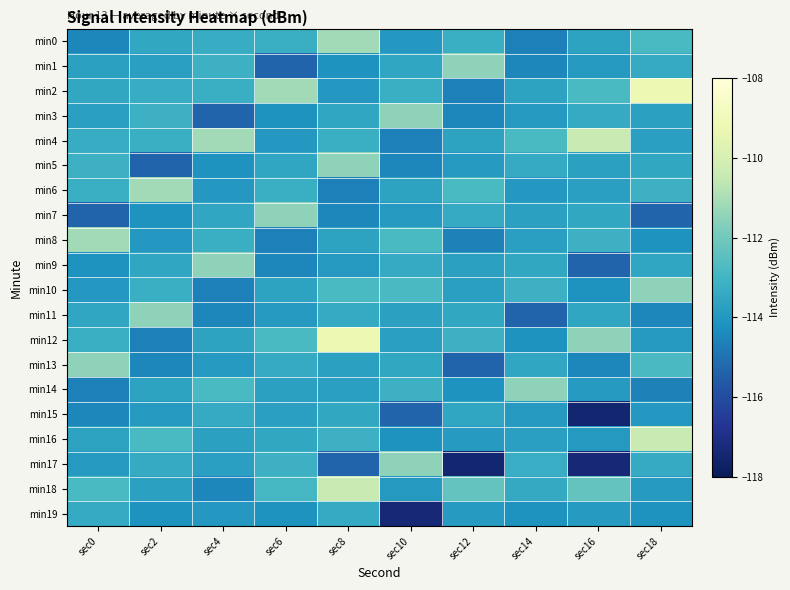

Reading left to right, extract all data points from this chart.

min0: sec0=-114.5	sec2=-113.5	sec4=-113.3	sec6=-113.2	sec8=-111.1	sec10=-114.0	sec12=-113.2	sec14=-114.6	sec16=-113.6	sec18=-112.8
min1: sec0=-113.7	sec2=-113.8	sec4=-113.1	sec6=-115.3	sec8=-114.2	sec10=-113.5	sec12=-111.5	sec14=-114.5	sec16=-113.9	sec18=-113.4
min2: sec0=-113.5	sec2=-113.3	sec4=-113.2	sec6=-111.1	sec8=-114.0	sec10=-113.2	sec12=-114.6	sec14=-113.6	sec16=-112.8	sec18=-109.2
min3: sec0=-113.8	sec2=-113.1	sec4=-115.3	sec6=-114.2	sec8=-113.5	sec10=-111.5	sec12=-114.5	sec14=-113.9	sec16=-113.4	sec18=-113.7
min4: sec0=-113.3	sec2=-113.2	sec4=-111.1	sec6=-114.0	sec8=-113.2	sec10=-114.6	sec12=-113.6	sec14=-112.8	sec16=-110.4	sec18=-113.8
min5: sec0=-113.1	sec2=-115.3	sec4=-114.2	sec6=-113.5	sec8=-111.5	sec10=-114.5	sec12=-113.9	sec14=-113.4	sec16=-113.7	sec18=-113.5
min6: sec0=-113.2	sec2=-111.1	sec4=-114.0	sec6=-113.2	sec8=-114.6	sec10=-113.6	sec12=-112.8	sec14=-114.0	sec16=-113.8	sec18=-113.1
min7: sec0=-115.3	sec2=-114.2	sec4=-113.5	sec6=-111.5	sec8=-114.5	sec10=-113.9	sec12=-113.4	sec14=-113.7	sec16=-113.5	sec18=-115.3
min8: sec0=-111.1	sec2=-114.0	sec4=-113.2	sec6=-114.6	sec8=-113.6	sec10=-112.8	sec12=-114.6	sec14=-113.8	sec16=-113.1	sec18=-114.2
min9: sec0=-114.2	sec2=-113.5	sec4=-111.5	sec6=-114.5	sec8=-113.9	sec10=-113.4	sec12=-113.7	sec14=-113.5	sec16=-115.3	sec18=-113.5
min10: sec0=-114.0	sec2=-113.2	sec4=-114.6	sec6=-113.6	sec8=-112.8	sec10=-112.8	sec12=-113.8	sec14=-113.1	sec16=-114.2	sec18=-111.5
min11: sec0=-113.5	sec2=-111.5	sec4=-114.5	sec6=-113.9	sec8=-113.4	sec10=-113.7	sec12=-113.5	sec14=-115.3	sec16=-113.5	sec18=-114.5
min12: sec0=-113.2	sec2=-114.6	sec4=-113.6	sec6=-112.8	sec8=-109.2	sec10=-113.8	sec12=-113.1	sec14=-114.2	sec16=-111.5	sec18=-113.9
min13: sec0=-111.5	sec2=-114.5	sec4=-113.9	sec6=-113.4	sec8=-113.7	sec10=-113.5	sec12=-115.3	sec14=-113.5	sec16=-114.5	sec18=-112.8
min14: sec0=-114.6	sec2=-113.6	sec4=-112.8	sec6=-113.7	sec8=-113.8	sec10=-113.1	sec12=-114.2	sec14=-111.5	sec16=-113.9	sec18=-114.6
min15: sec0=-114.5	sec2=-113.9	sec4=-113.4	sec6=-113.8	sec8=-113.5	sec10=-115.3	sec12=-113.5	sec14=-113.9	sec16=-117.5	sec18=-114.0
min16: sec0=-113.6	sec2=-112.8	sec4=-113.7	sec6=-113.5	sec8=-113.1	sec10=-114.2	sec12=-113.9	sec14=-113.8	sec16=-114.0	sec18=-110.4
min17: sec0=-113.9	sec2=-113.4	sec4=-113.8	sec6=-113.1	sec8=-115.3	sec10=-111.5	sec12=-117.5	sec14=-113.3	sec16=-117.4	sec18=-113.4
min18: sec0=-112.8	sec2=-113.7	sec4=-114.5	sec6=-112.9	sec8=-110.4	sec10=-114.0	sec12=-112.3	sec14=-113.4	sec16=-112.3	sec18=-113.9
min19: sec0=-113.4	sec2=-114.2	sec4=-114.0	sec6=-114.1	sec8=-113.4	sec10=-117.4	sec12=-113.9	sec14=-114.1	sec16=-113.9	sec18=-114.1